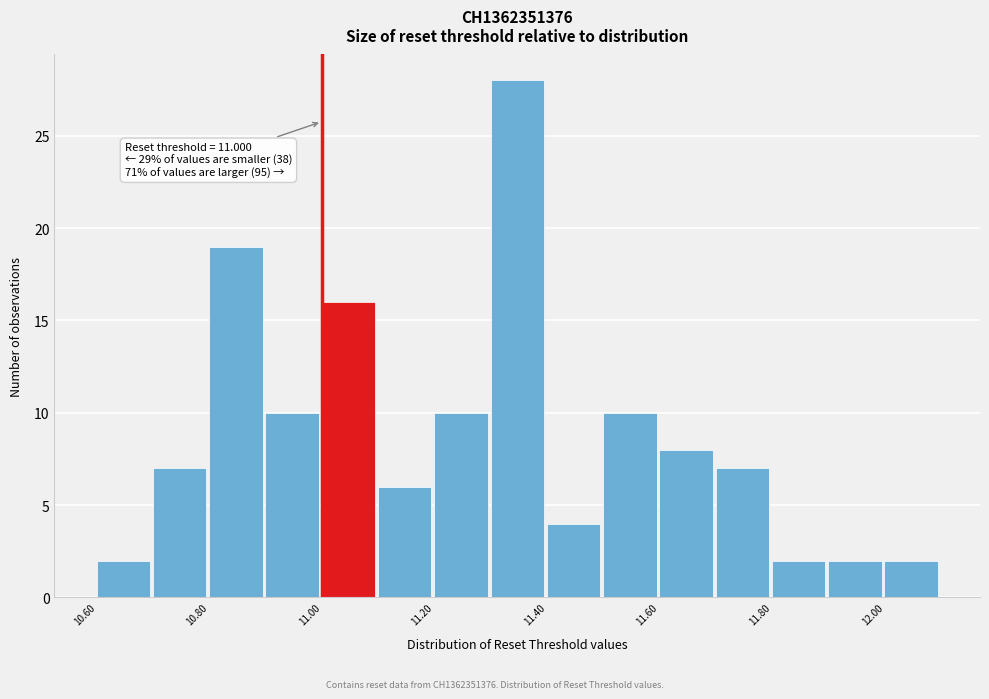

Which range on the x-axis has the tallest bar?

11.3 to 11.4